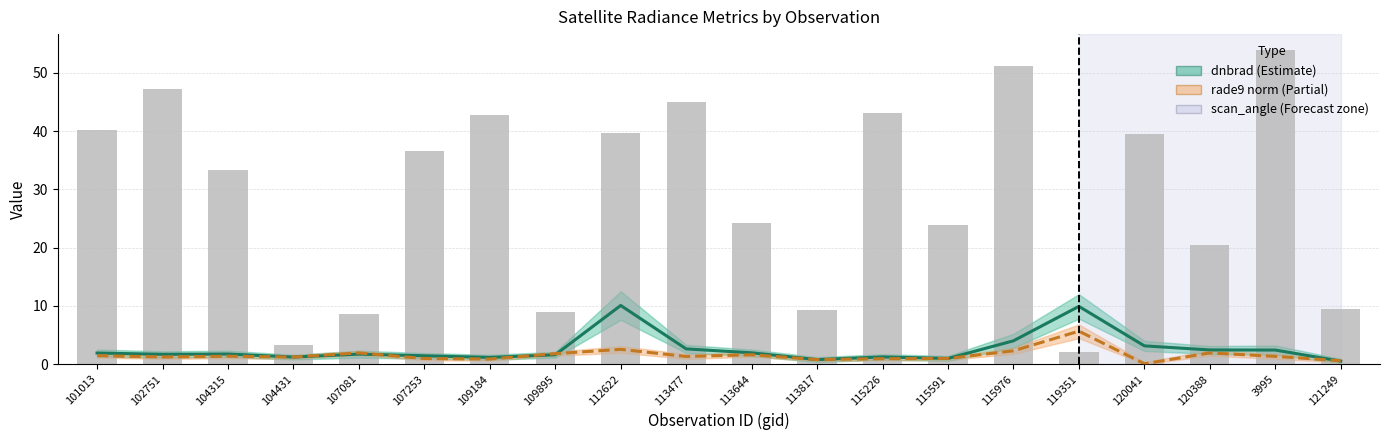

What is the label of the 8th bar from the right?

115226